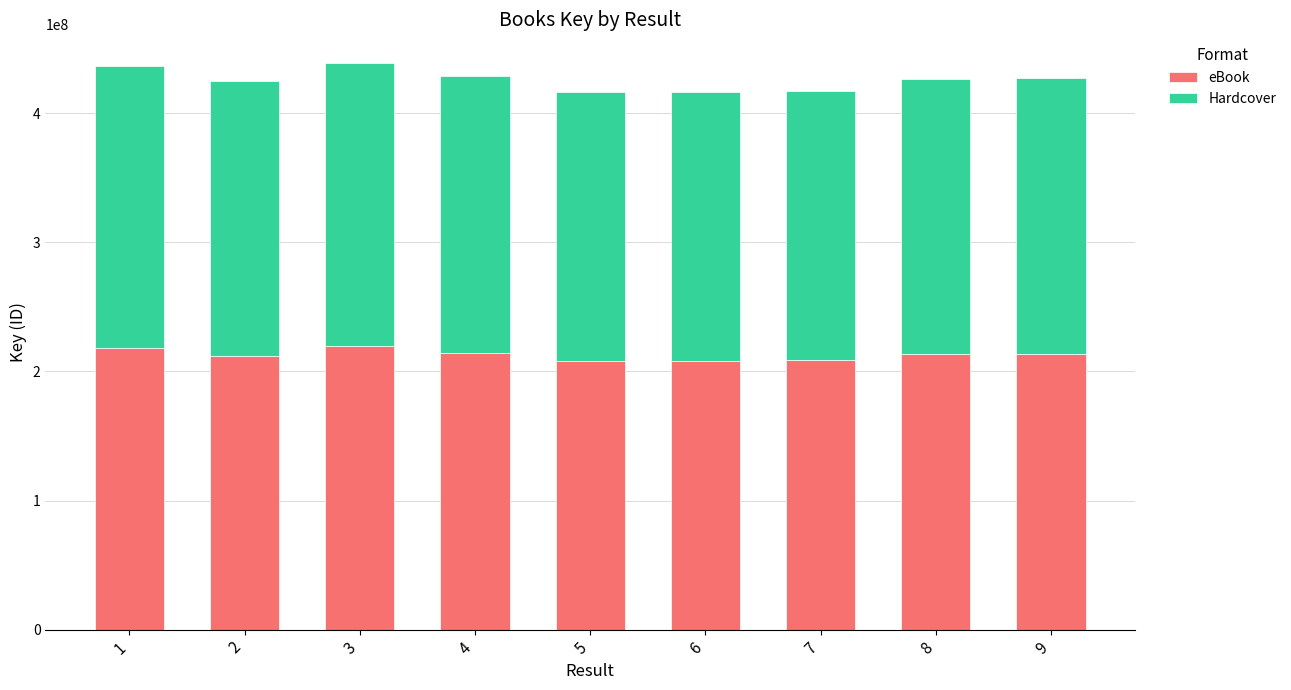

What is the total value across all series at 1?

436734302